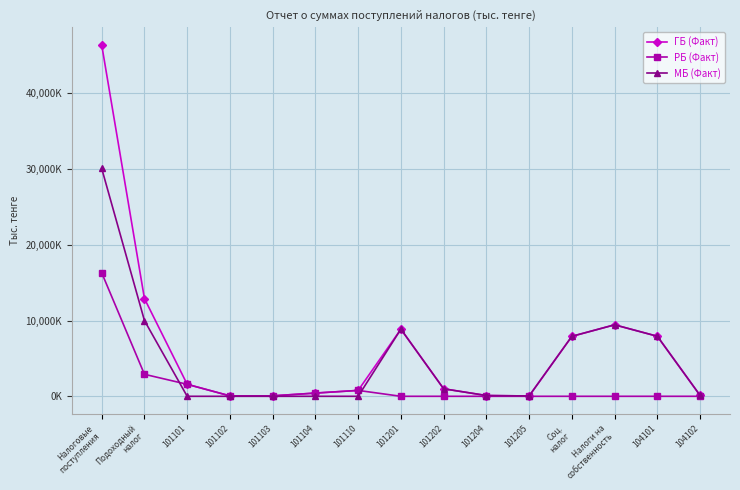

At which category does ГБ (Факт) reach its first local peak?

101201